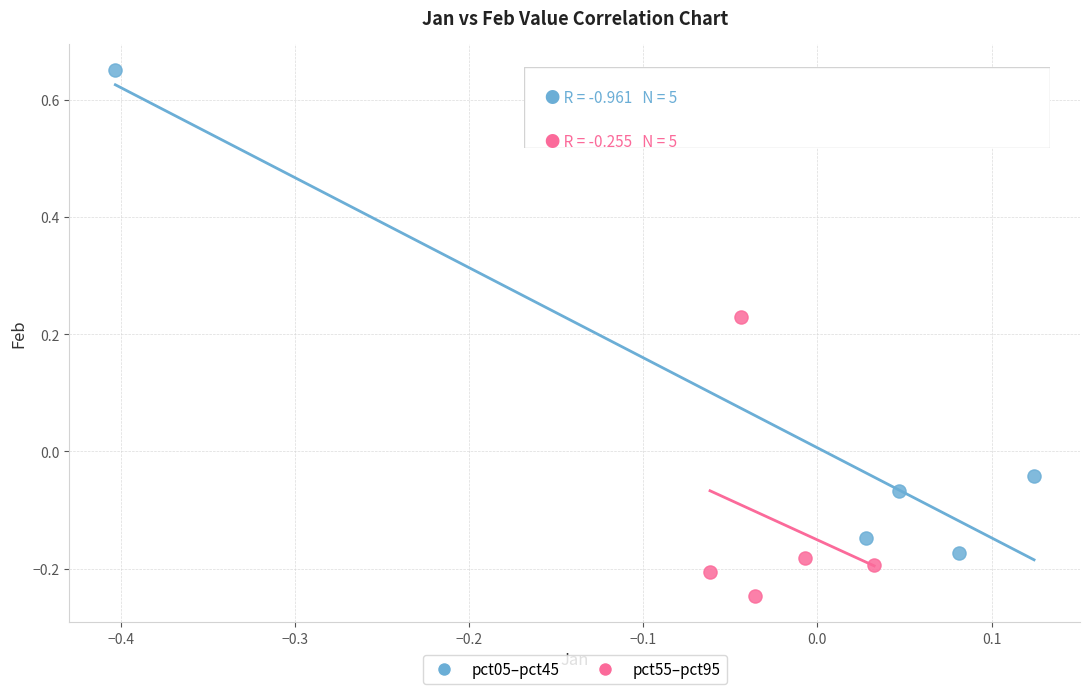

Which series contains the lowest Y value?

pct55–pct95